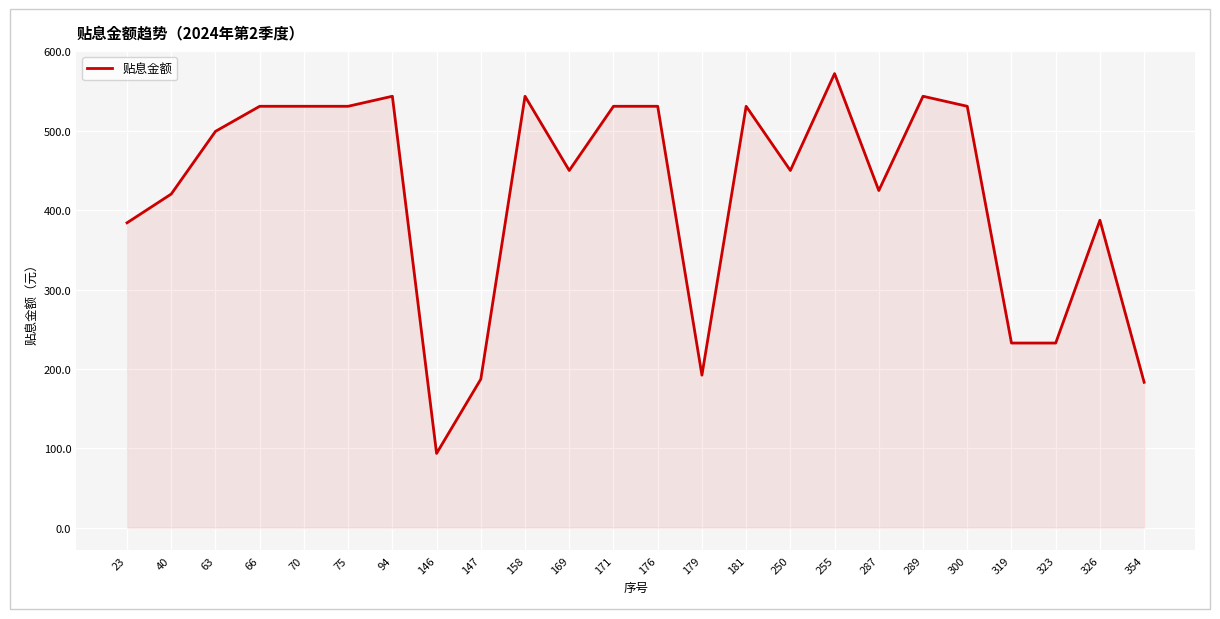

What is the change in value from 94 to 250?

-93.5